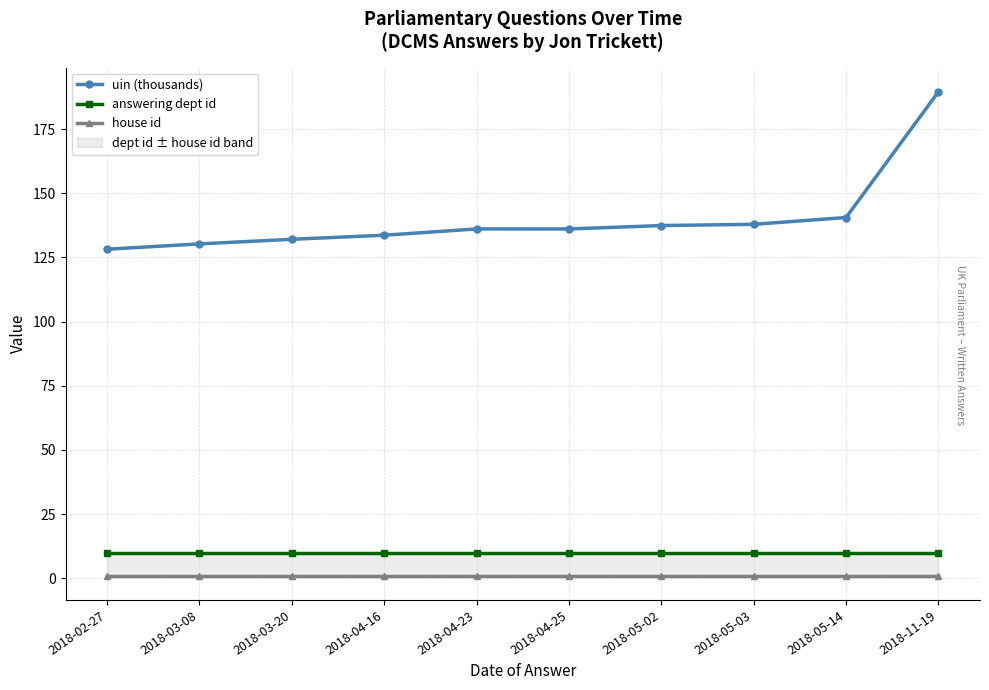

Reading left to right, transcribe all the data shown in this chart.

uin (thousands): 2018-02-27=128.2	2018-03-08=130.3	2018-03-20=132.1	2018-04-16=133.7	2018-04-23=136.1	2018-04-25=136.1	2018-05-02=137.4	2018-05-03=137.9	2018-05-14=140.6	2018-11-19=189.6
answering dept id: 2018-02-27=10.0	2018-03-08=10.0	2018-03-20=10.0	2018-04-16=10.0	2018-04-23=10.0	2018-04-25=10.0	2018-05-02=10.0	2018-05-03=10.0	2018-05-14=10.0	2018-11-19=10.0
house id: 2018-02-27=1.0	2018-03-08=1.0	2018-03-20=1.0	2018-04-16=1.0	2018-04-23=1.0	2018-04-25=1.0	2018-05-02=1.0	2018-05-03=1.0	2018-05-14=1.0	2018-11-19=1.0